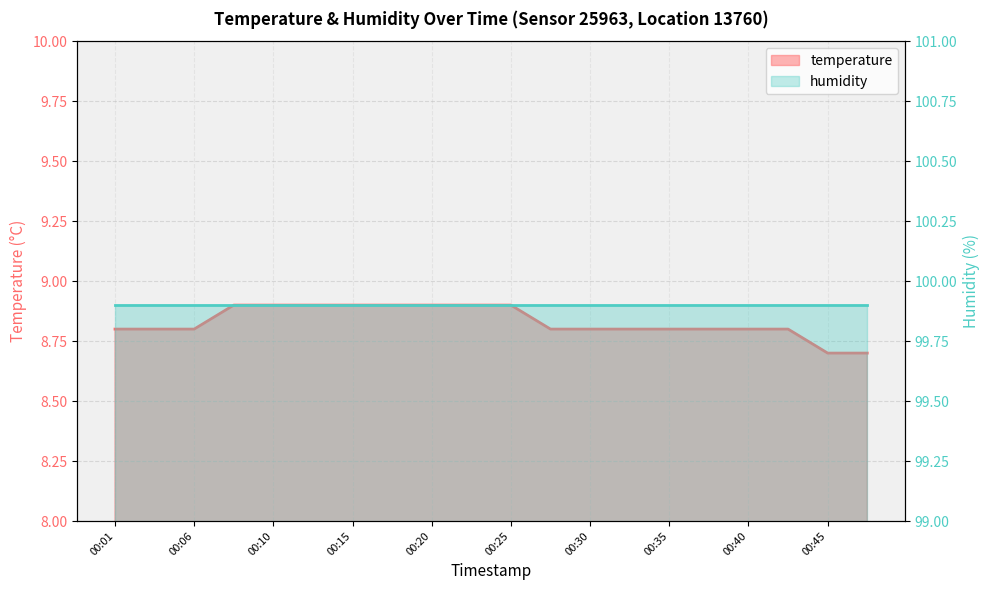

What is the difference between the maximum and minimum values?

0.2